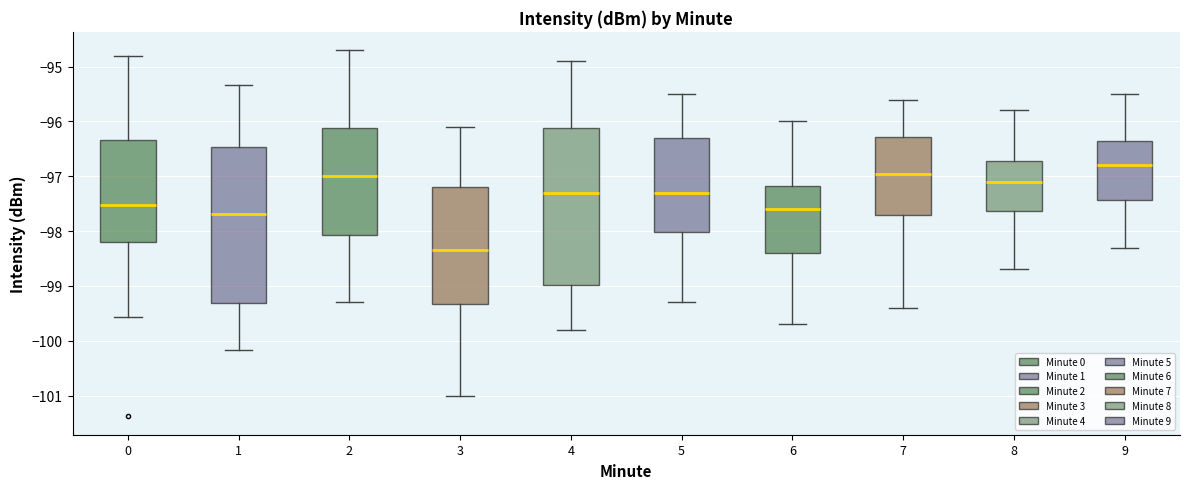

Reading left to right, transcribe this box plot: for each box, give where its median line is, the range the box spans, and where its two whiskers end, as read against the y-axis. The values are not printed on the chart, so give them approximately, as read against the axis.

0: median -97.5, box -98.2 to -96.3, whiskers -99.6 to -94.8
1: median -97.7, box -99.3 to -96.5, whiskers -100.2 to -95.3
2: median -97.0, box -98.1 to -96.1, whiskers -99.3 to -94.7
3: median -98.3, box -99.3 to -97.2, whiskers -101.0 to -96.1
4: median -97.3, box -99.0 to -96.1, whiskers -99.8 to -94.9
5: median -97.3, box -98.0 to -96.3, whiskers -99.3 to -95.5
6: median -97.6, box -98.4 to -97.2, whiskers -99.7 to -96.0
7: median -96.9, box -97.7 to -96.3, whiskers -99.4 to -95.6
8: median -97.1, box -97.6 to -96.7, whiskers -98.7 to -95.8
9: median -96.8, box -97.4 to -96.3, whiskers -98.3 to -95.5